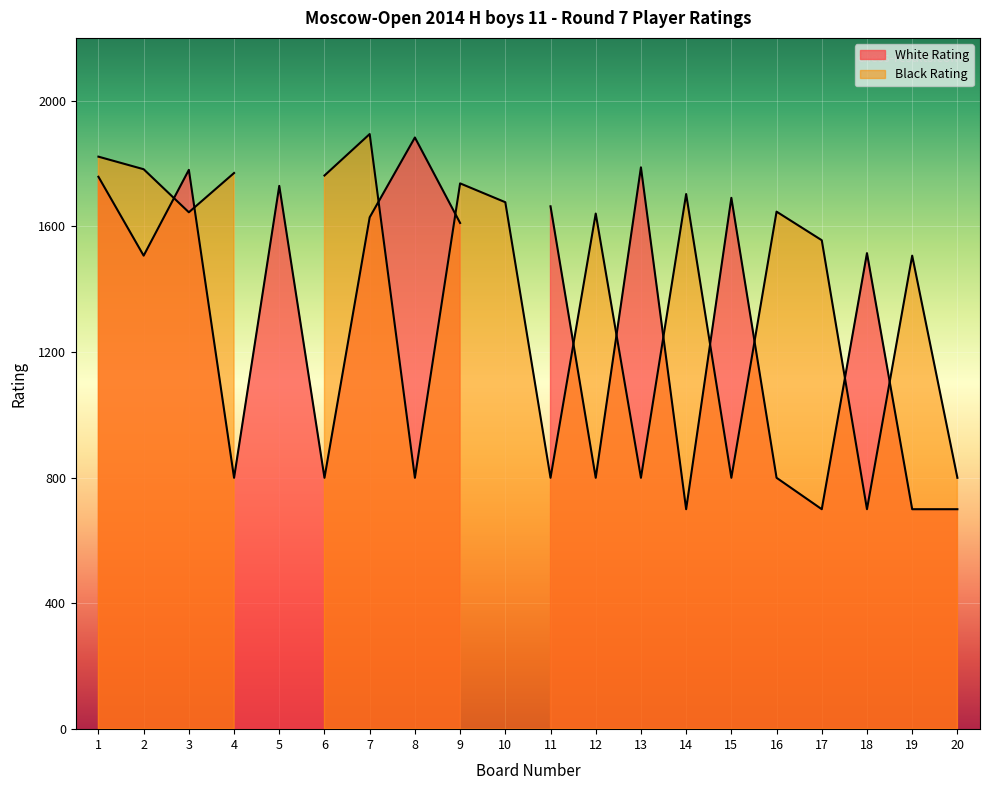

Reading right to left, what are all the values shown in this chart?

White Rating: 700	700	1515	700	800	1691	700	1788	800	1664	0	1611	1883	1629	800	1729	800	1780	1507	1758
Black Rating: 800	1507	700	1556	1647	800	1703	800	1641	800	1677	1737	800	1894	1762	0	1770	1645	1782	1822